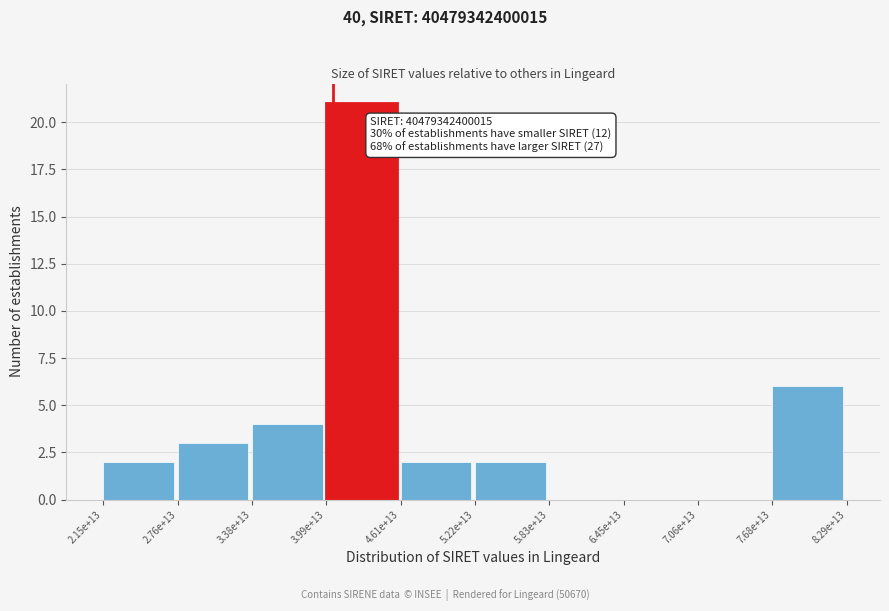

Reading left to right, extract all data points from this chart.

2.15e+13=2	2.76e+13=3	3.38e+13=4	3.99e+13=21	4.61e+13=2	5.22e+13=2	5.83e+13=0	6.45e+13=0	7.06e+13=0	7.68e+13=6